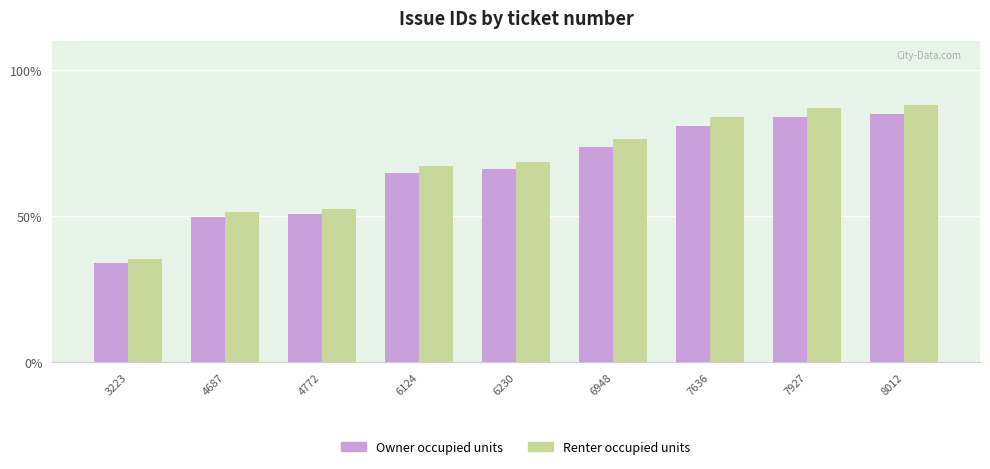

Which series changed the most between 3223 and 7927?

Renter occupied units